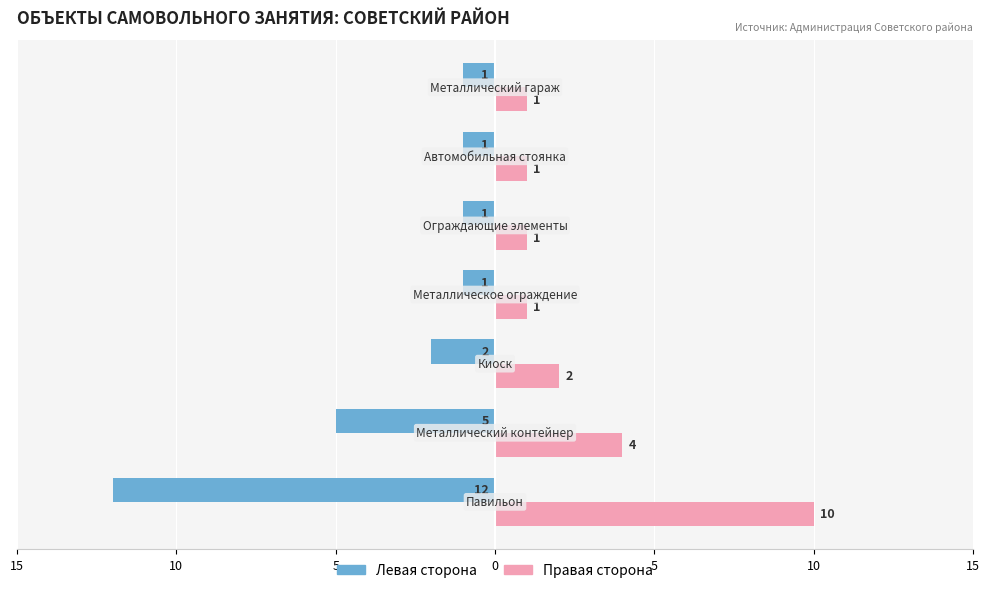

How many bars are there in total?

14